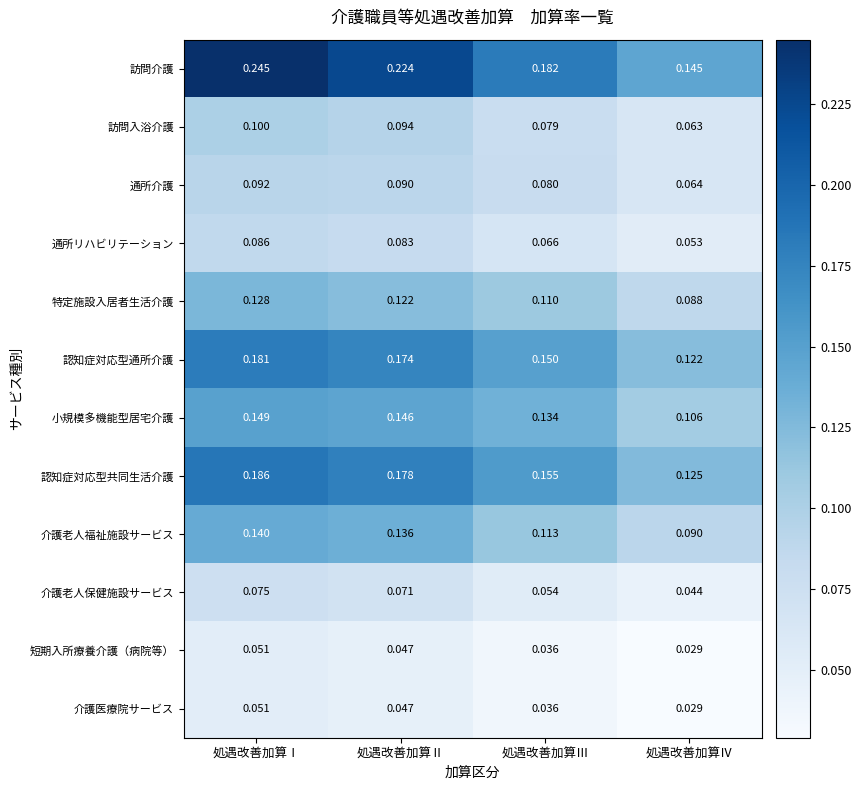

Which series has the largest total across all categories?

訪問介護